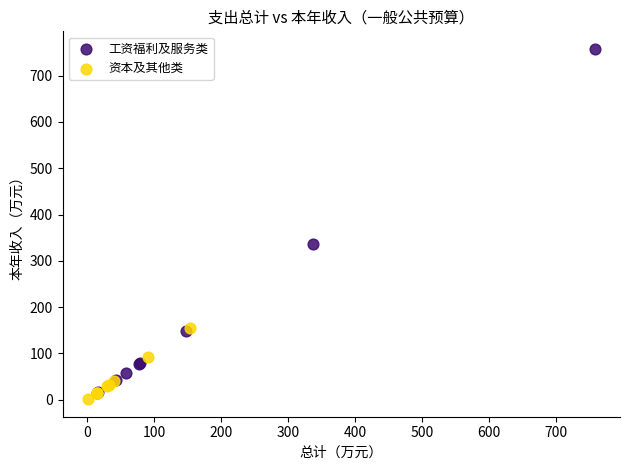

Which series has the widest spread of Y values?

工资福利及服务类